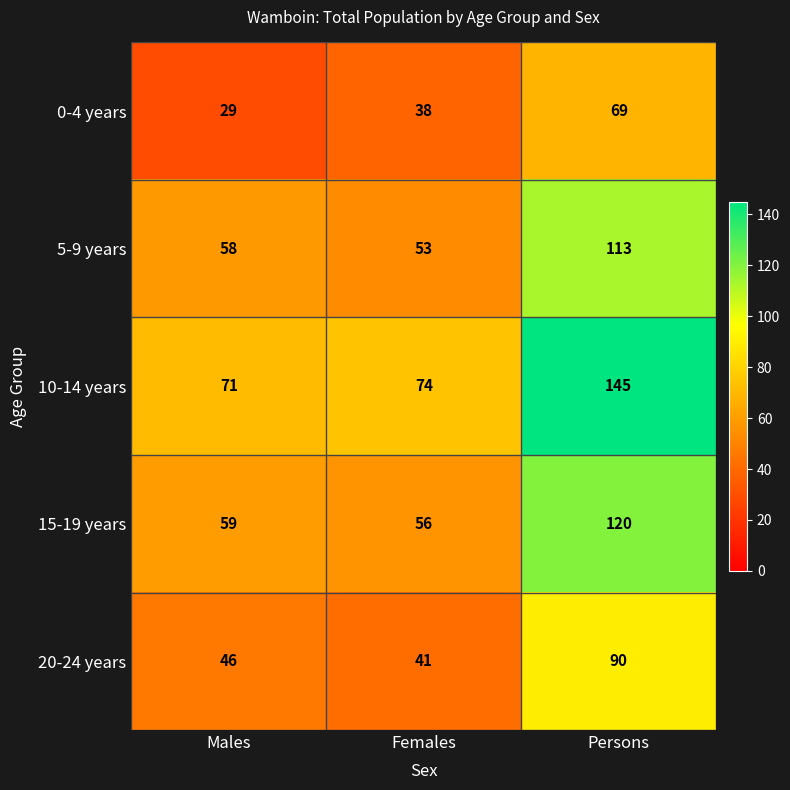

How many distinct data groups are displayed?

5